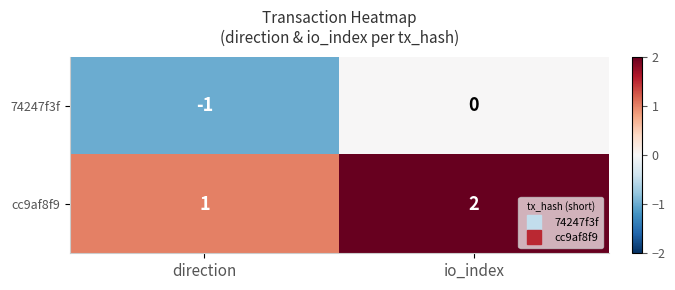

Reading right to left, extract all data points from this chart.

74247f3f: io_index=0	direction=-1
cc9af8f9: io_index=2	direction=1